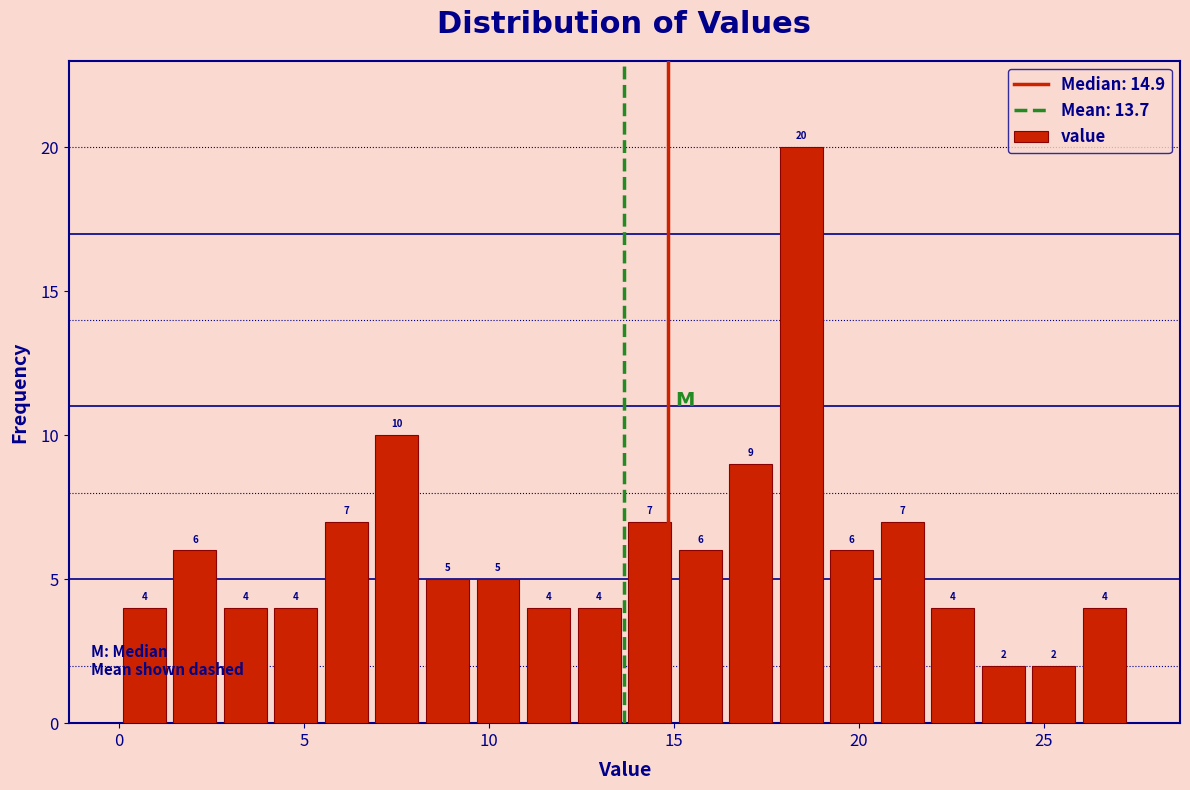

Around what value on the x-axis is the tallest bar? Give the approximate position of its centre, as read against the axis.

18.5